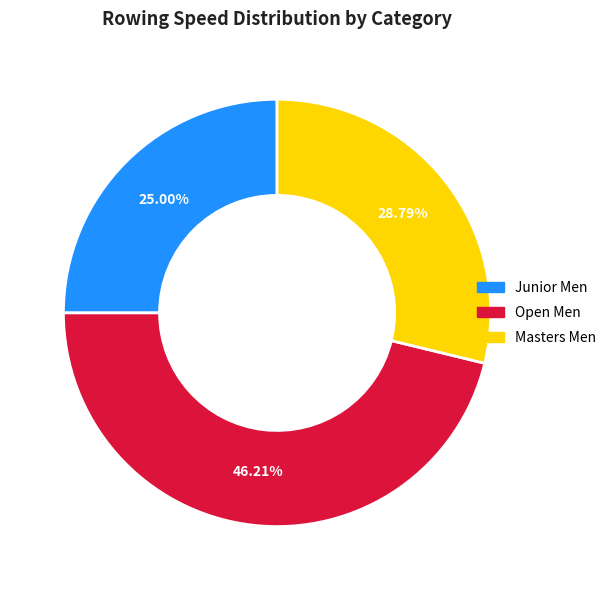

Does any single category account for the majority?

No